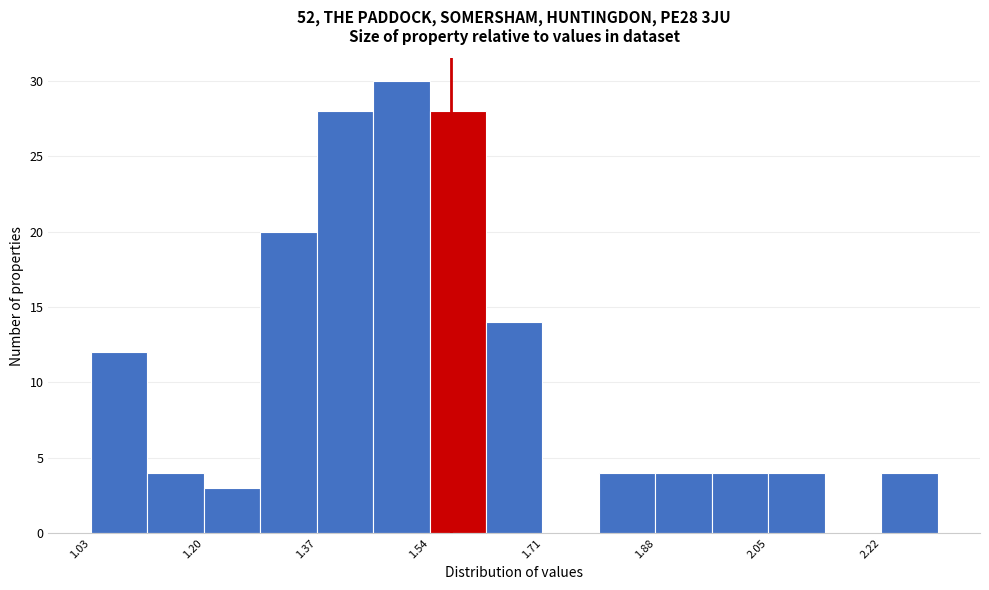

Reading left to right, transcribe this chart: for each bar, give the range it covers on the x-axis and its height. Neither the bar edges nor the heights are printed on the chart, so give them approximately, as read against the axes.

1.04 to 1.12: 12
1.12 to 1.20: 4
1.20 to 1.28: 3
1.28 to 1.36: 20
1.36 to 1.46: 28
1.46 to 1.54: 30
1.54 to 1.62: 28
1.62 to 1.70: 14
1.70 to 1.80: 0
1.80 to 1.88: 4
1.88 to 1.96: 4
1.96 to 2.04: 4
2.04 to 2.14: 4
2.14 to 2.22: 0
2.22 to 2.30: 4